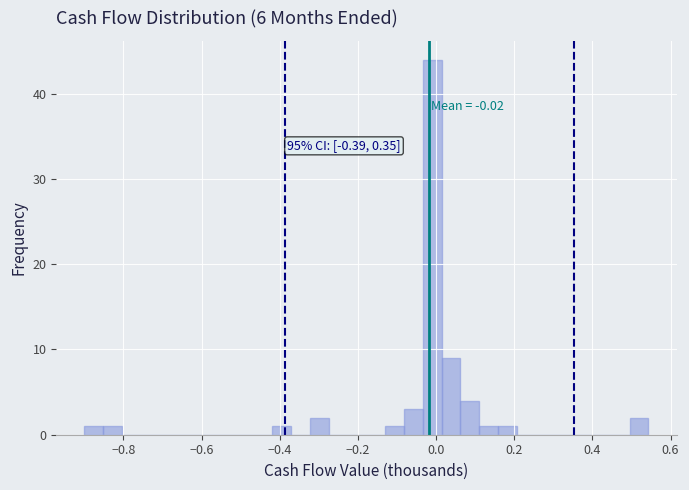

Read against the x-axis, roughly where is the centre of the tallest bar?

0.00